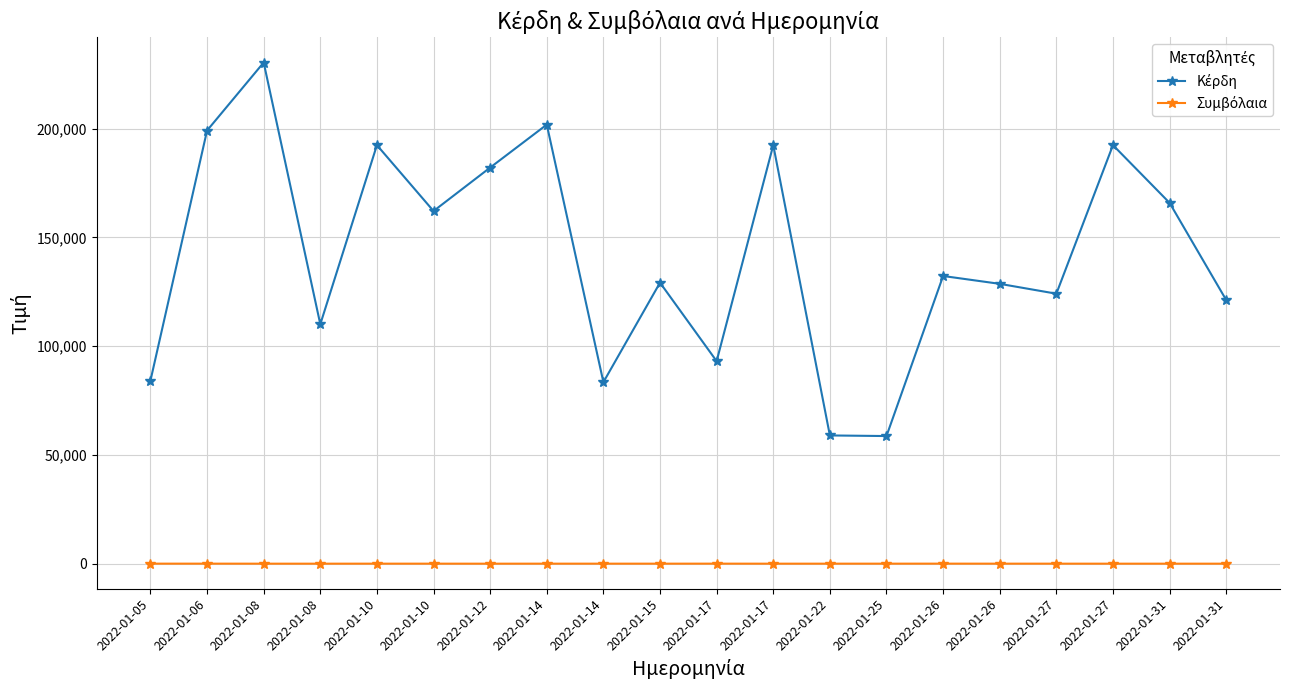

Which category has the highest value in the Κέρδη series?

2022-01-08